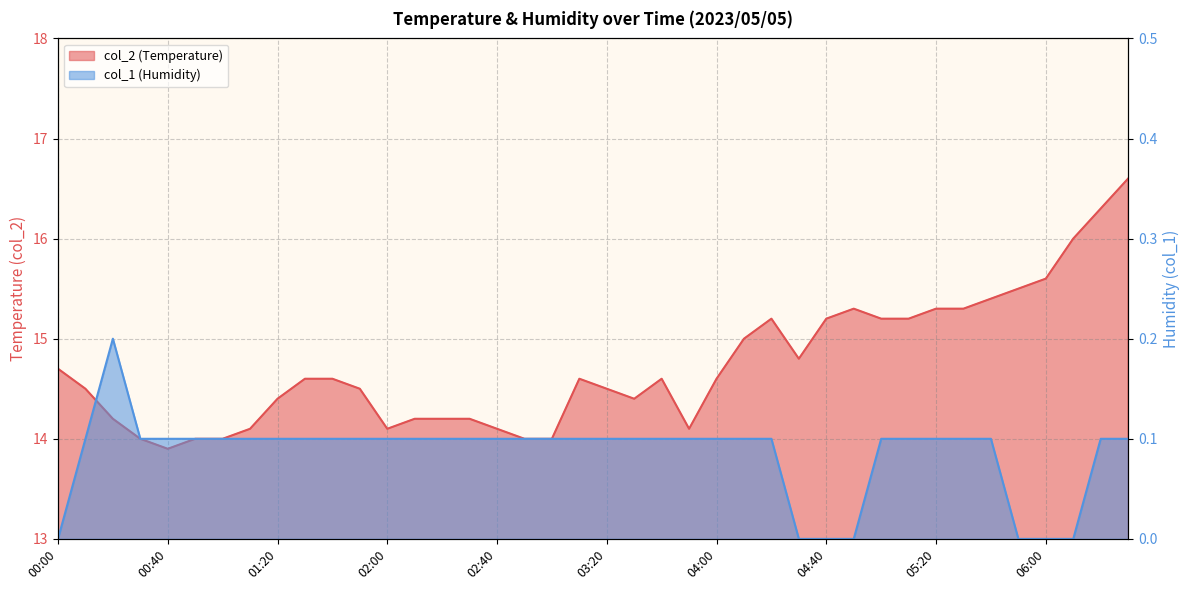

Where is the first local minimum for col_2?

00:40